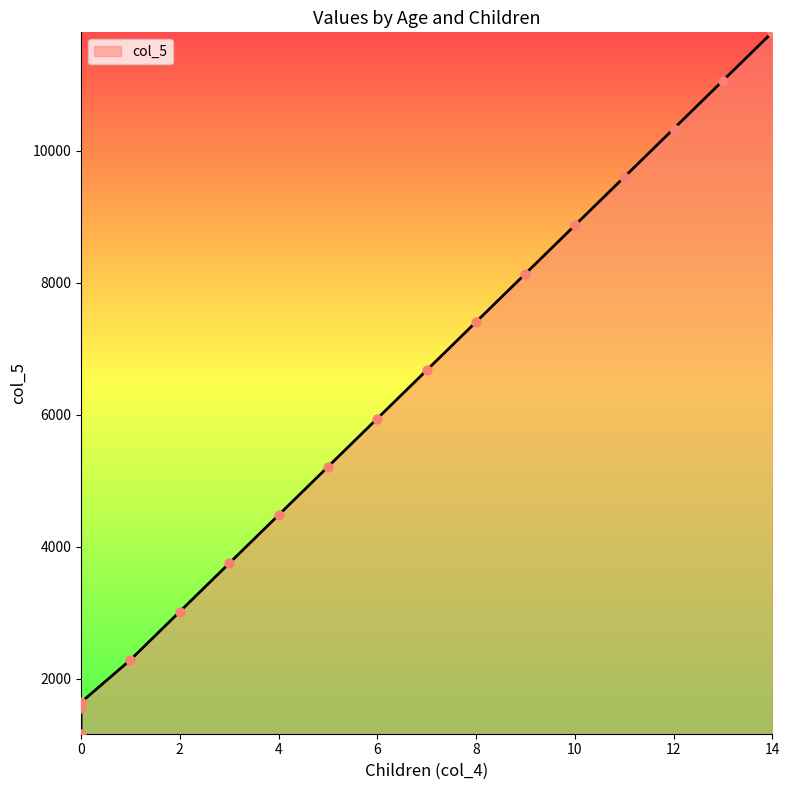

What is the ratio of the value at 9 to the value at 4?

1.8